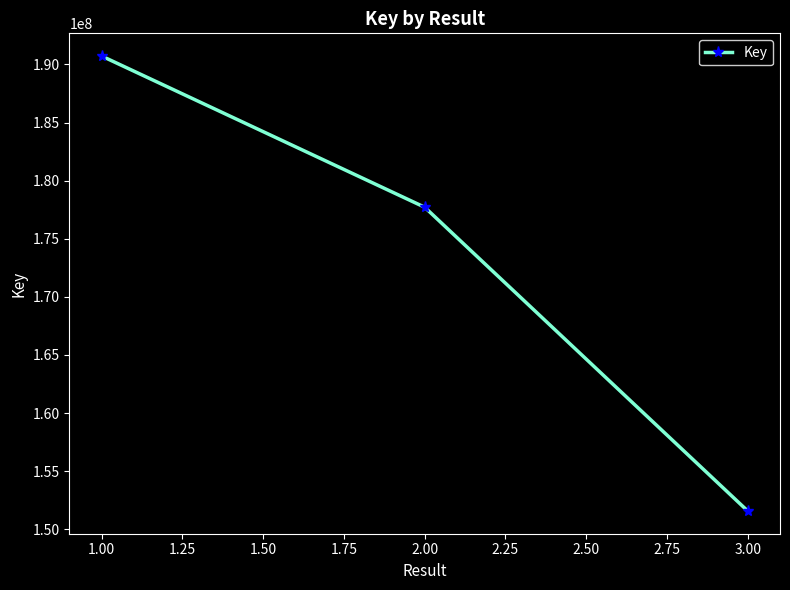

What is the difference between the maximum and minimum values?

39145381